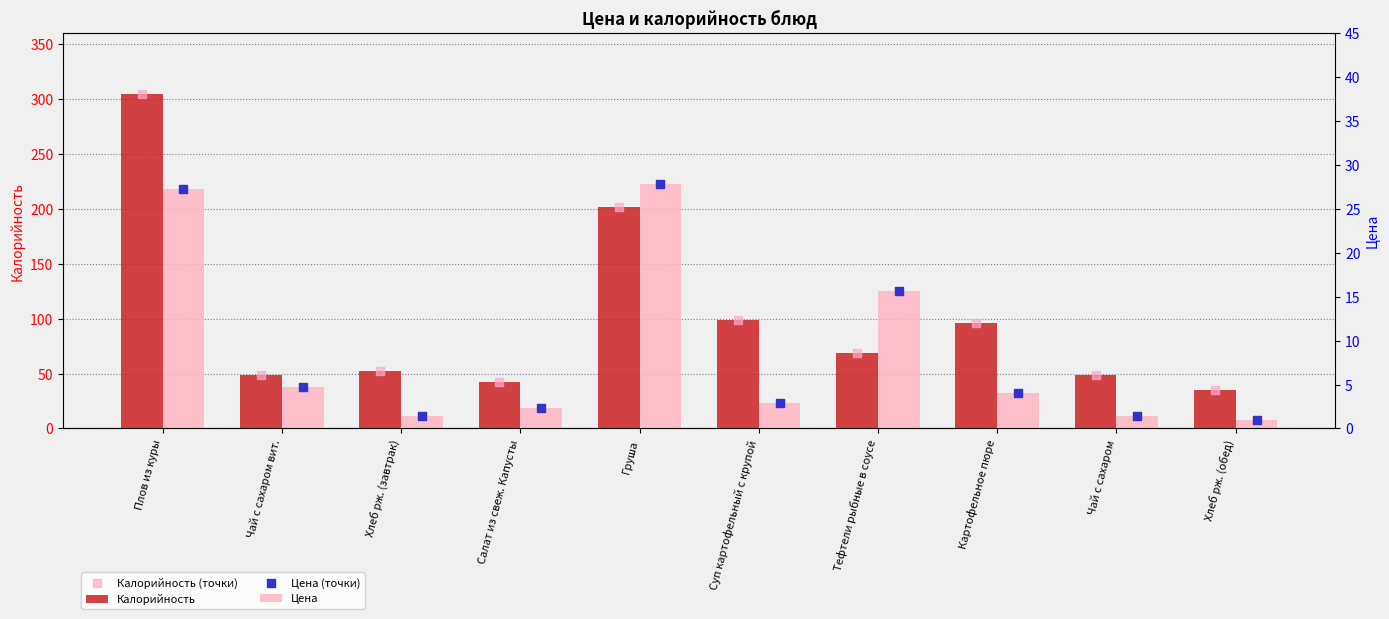

Is the value of Калорийность (точки) at Салат из свеж. Капусты greater than the value of Цена (точки) at Суп картофельный с крупой?

Yes